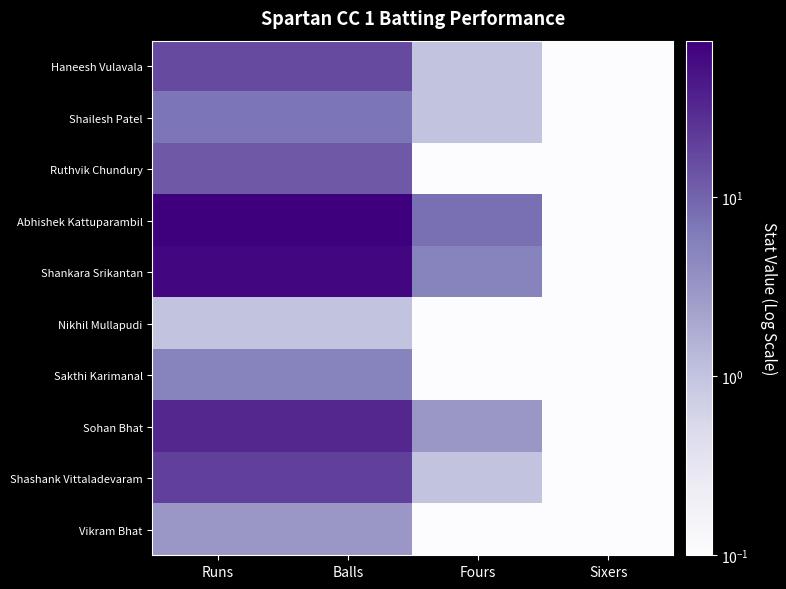

What is the total value across all series at Runs?

234.0